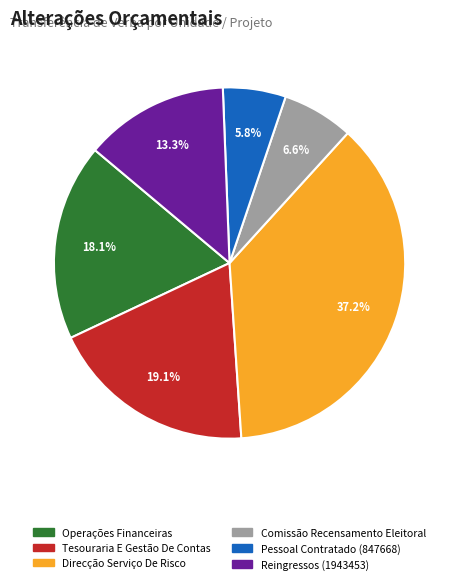

Between Comissão Recensamento Eleitoral and Direcção Serviço De Risco, which is larger?

Direcção Serviço De Risco